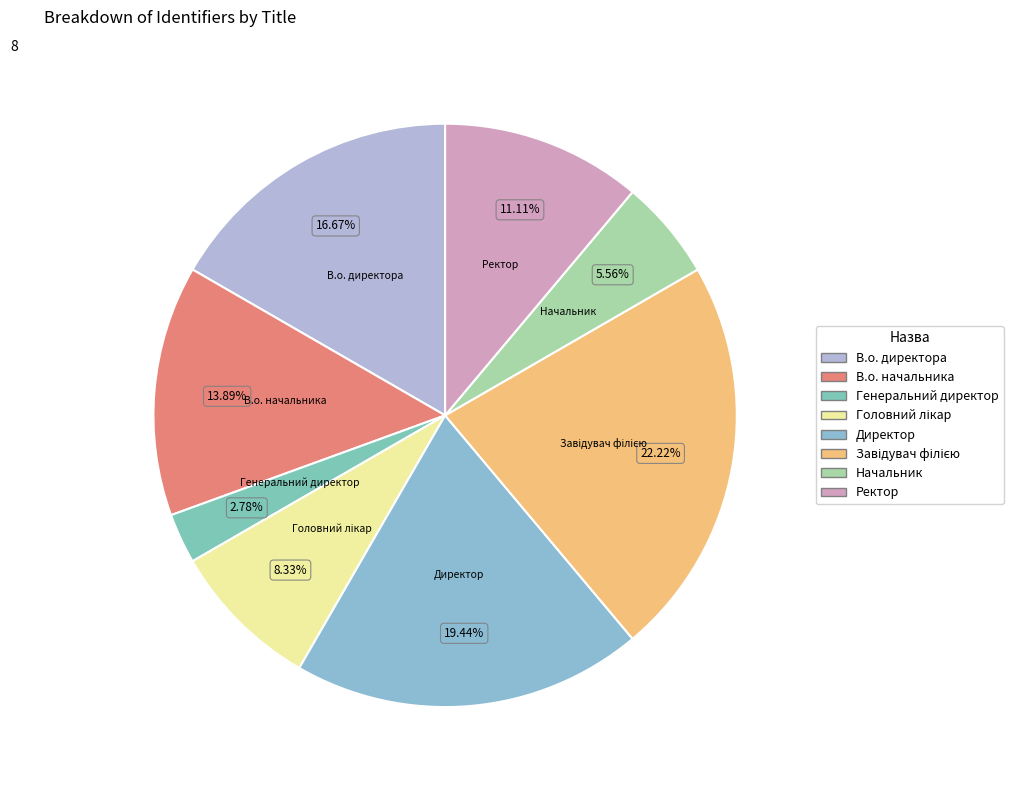

The Директор slice represents 28% of the pie. True or false?

False